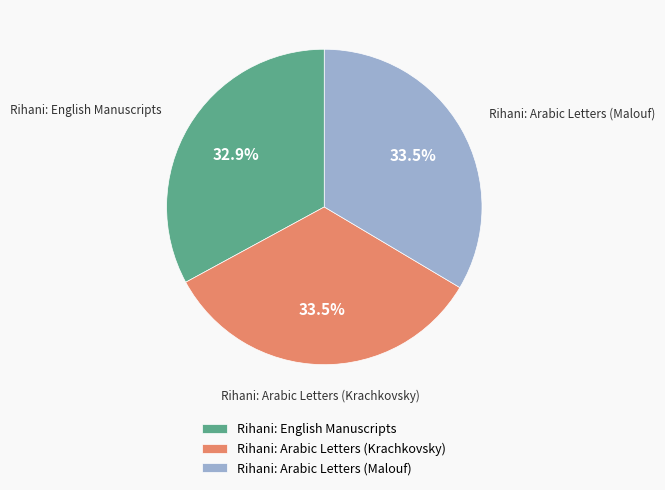

Which category has the smallest portion of the pie?

Rihani: English Manuscripts